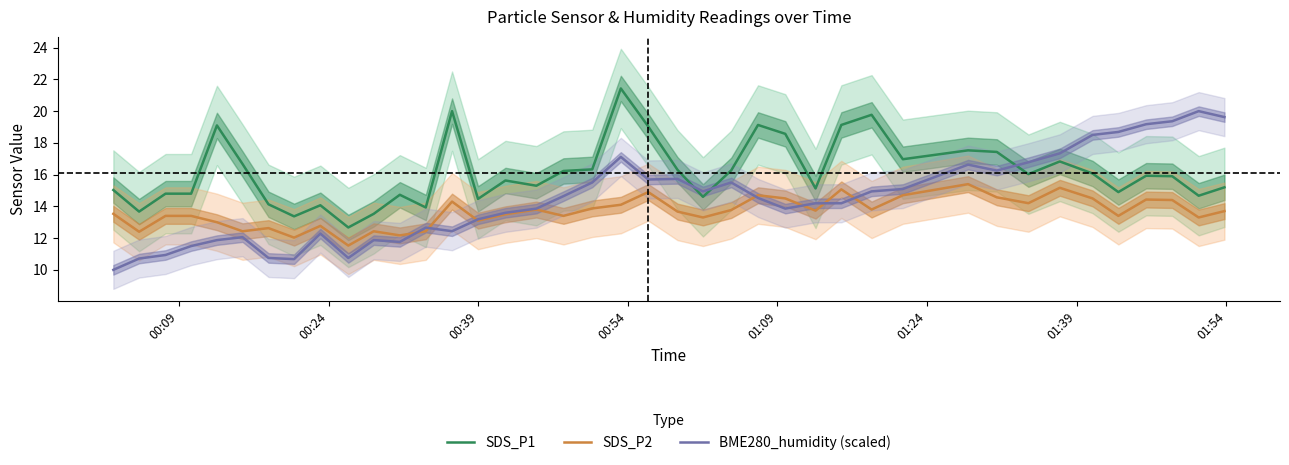

Which series has the largest total across all categories?

SDS_P1